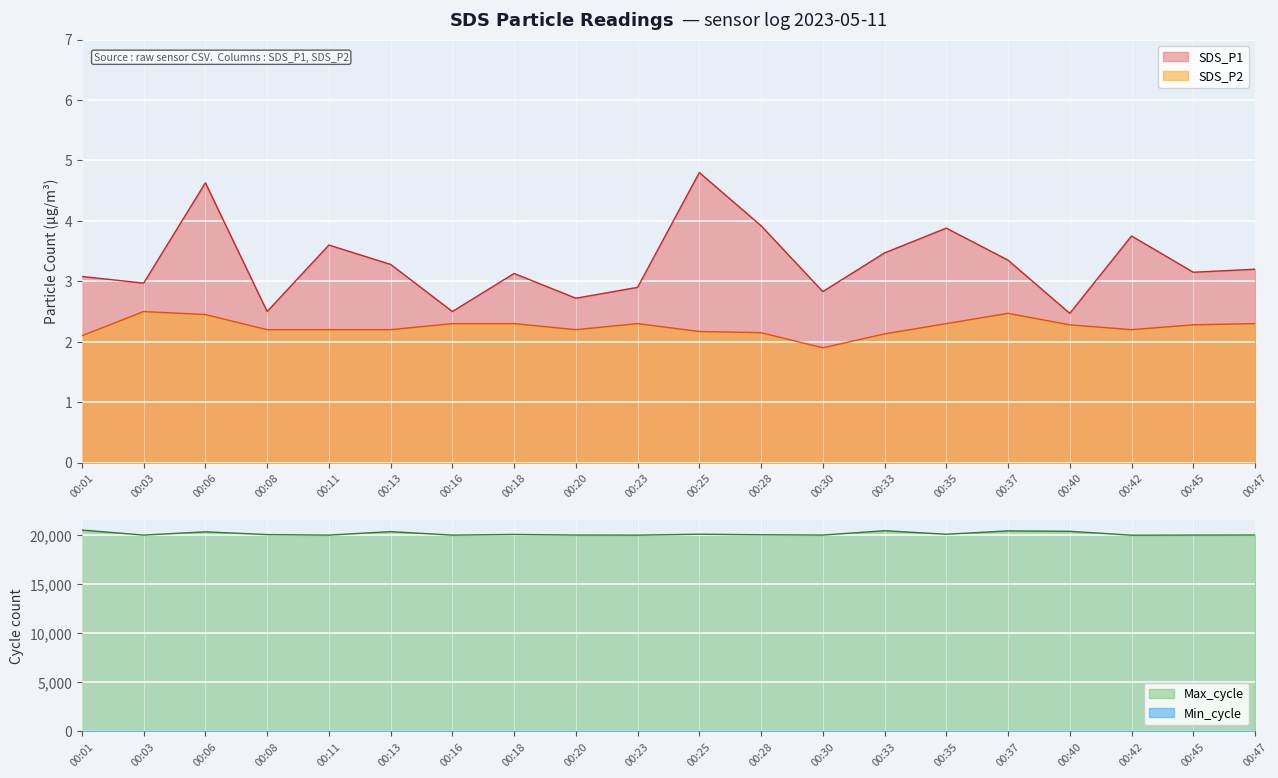

At which category is the sum across all series the highest?

00:01